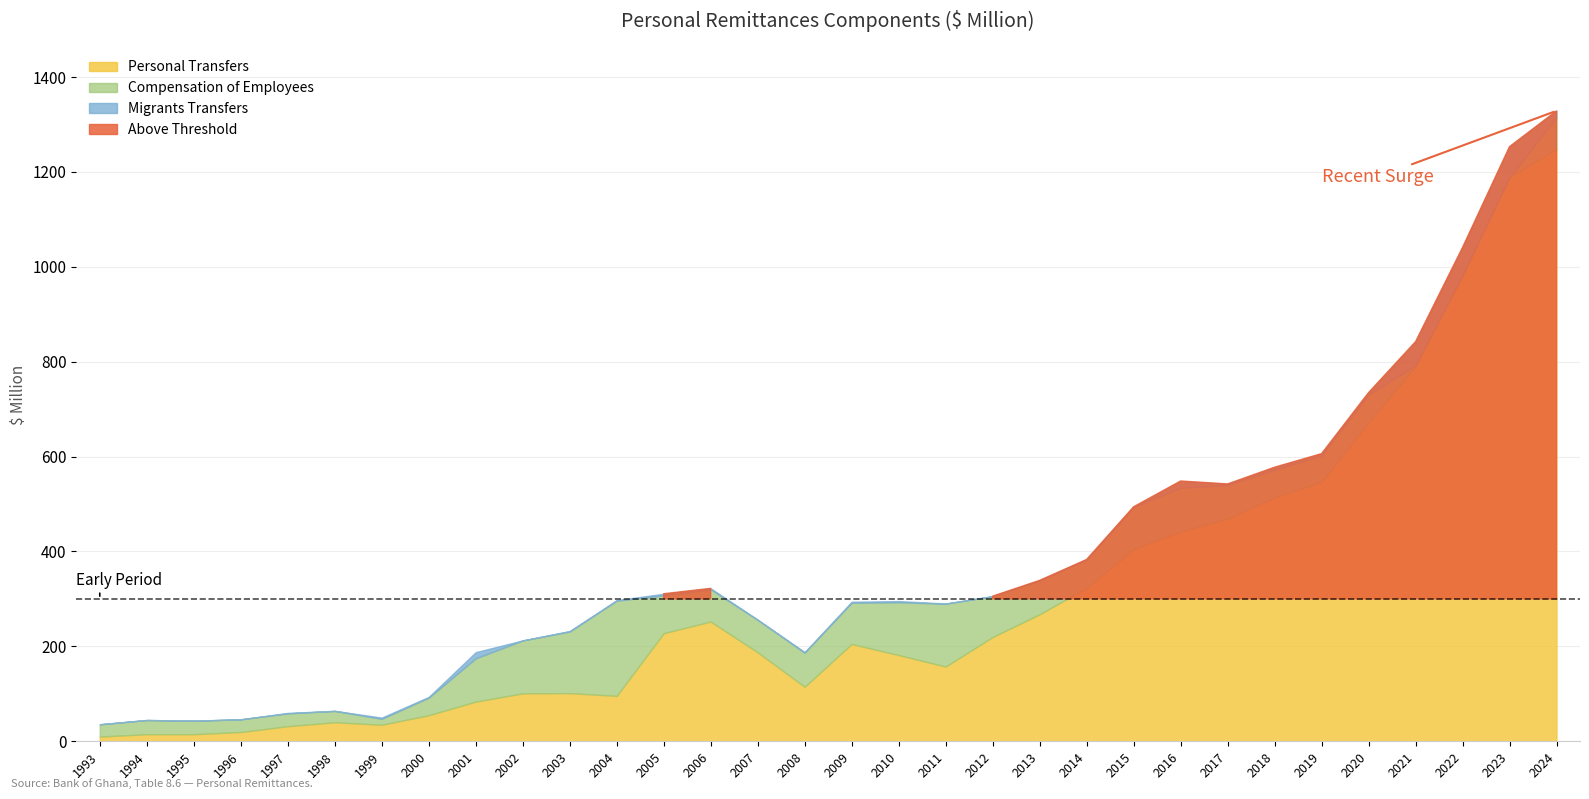

At which label does Migrants Transfers first exceed 1?

1997